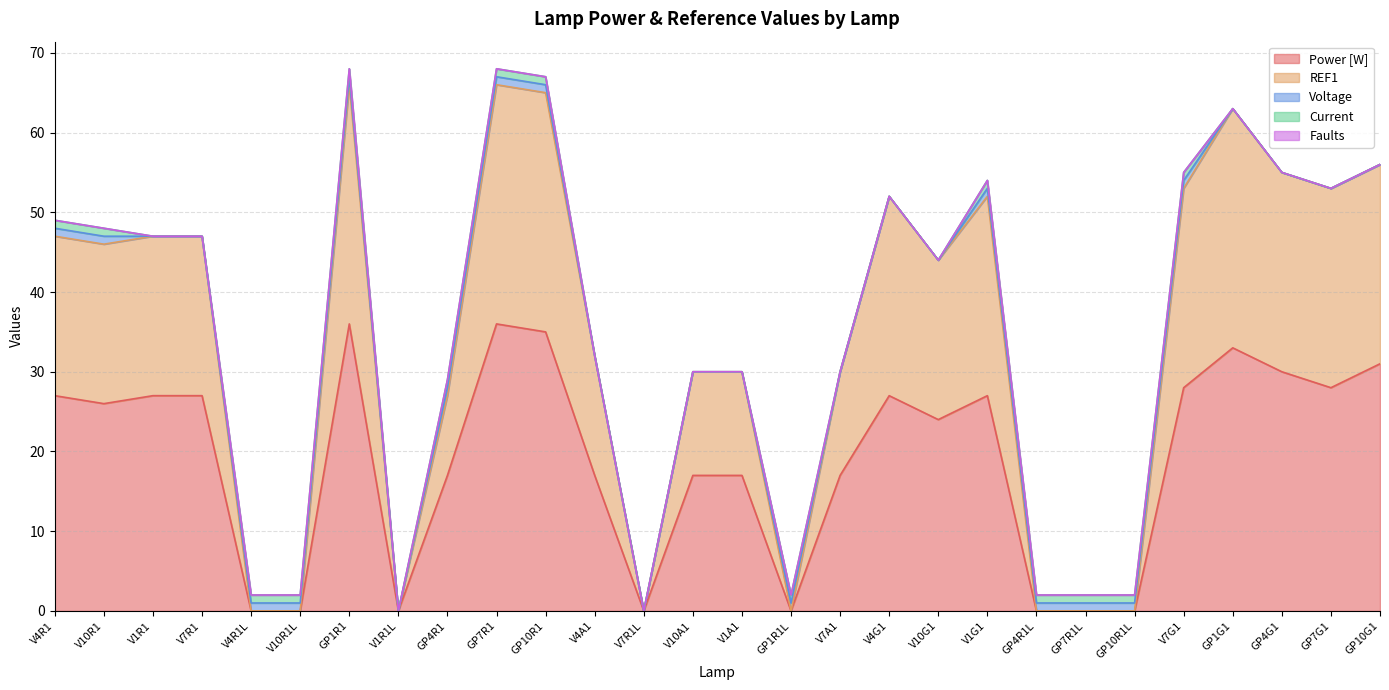

Reading right to left, transcribe all the data shown in this chart.

Power [W]: GP10G1=31	GP7G1=28	GP4G1=30	GP1G1=33	V7G1=28	GP10R1L=0	GP7R1L=0	GP4R1L=0	V1G1=27	V10G1=24	V4G1=27	V7A1=17	GP1R1L=0	V1A1=17	V10A1=17	V7R1L=0	V4A1=17	GP10R1=35	GP7R1=36	GP4R1=17	V1R1L=0	GP1R1=36	V10R1L=0	V4R1L=0	V7R1=27	V1R1=27	V10R1=26	V4R1=27
REF1: GP10G1=25	GP7G1=25	GP4G1=25	GP1G1=30	V7G1=25	GP10R1L=0	GP7R1L=0	GP4R1L=0	V1G1=25	V10G1=20	V4G1=25	V7A1=13	GP1R1L=0	V1A1=13	V10A1=13	V7R1L=0	V4A1=15	GP10R1=30	GP7R1=30	GP4R1=10	V1R1L=0	GP1R1=30	V10R1L=0	V4R1L=0	V7R1=20	V1R1=20	V10R1=20	V4R1=20
Voltage: GP10G1=0	GP7G1=0	GP4G1=0	GP1G1=0	V7G1=1	GP10R1L=1	GP7R1L=1	GP4R1L=1	V1G1=1	V10G1=0	V4G1=0	V7A1=0	GP1R1L=1	V1A1=0	V10A1=0	V7R1L=0	V4A1=0	GP10R1=1	GP7R1=1	GP4R1=1	V1R1L=0	GP1R1=1	V10R1L=1	V4R1L=1	V7R1=0	V1R1=0	V10R1=1	V4R1=1
Current: GP10G1=0	GP7G1=0	GP4G1=0	GP1G1=0	V7G1=1	GP10R1L=1	GP7R1L=1	GP4R1L=1	V1G1=1	V10G1=0	V4G1=0	V7A1=0	GP1R1L=1	V1A1=0	V10A1=0	V7R1L=0	V4A1=0	GP10R1=1	GP7R1=1	GP4R1=1	V1R1L=0	GP1R1=1	V10R1L=1	V4R1L=1	V7R1=0	V1R1=0	V10R1=1	V4R1=1
Faults: GP10G1=0	GP7G1=0	GP4G1=0	GP1G1=0	V7G1=0	GP10R1L=0	GP7R1L=0	GP4R1L=0	V1G1=0	V10G1=0	V4G1=0	V7A1=0	GP1R1L=0	V1A1=0	V10A1=0	V7R1L=0	V4A1=0	GP10R1=0	GP7R1=0	GP4R1=0	V1R1L=0	GP1R1=0	V10R1L=0	V4R1L=0	V7R1=0	V1R1=0	V10R1=0	V4R1=0